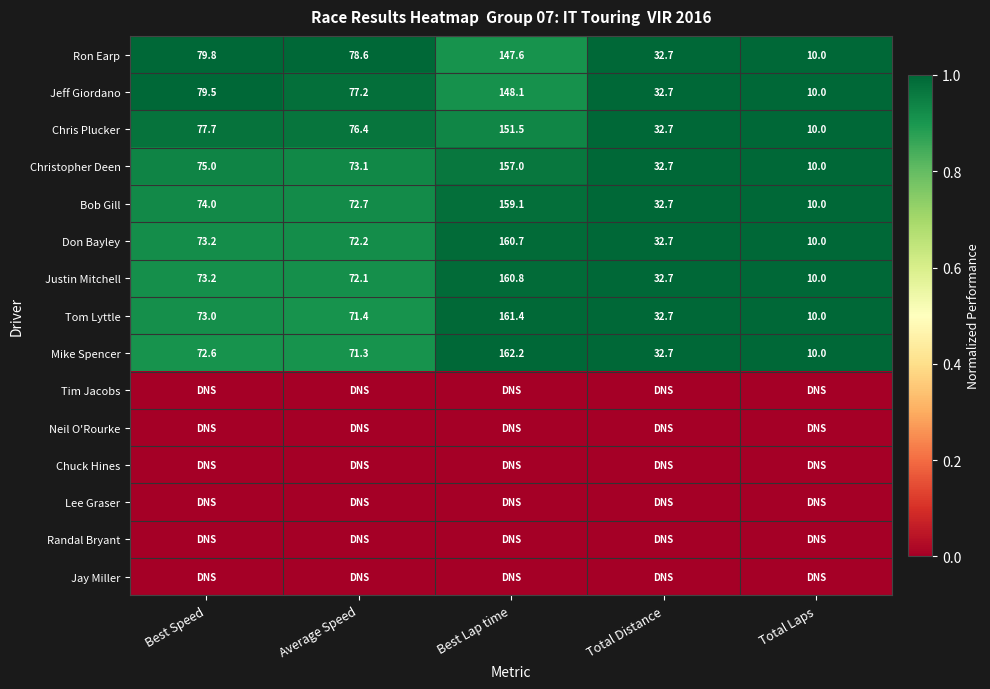

What is the approximate value of Christopher Deen at Best Speed?

75.0